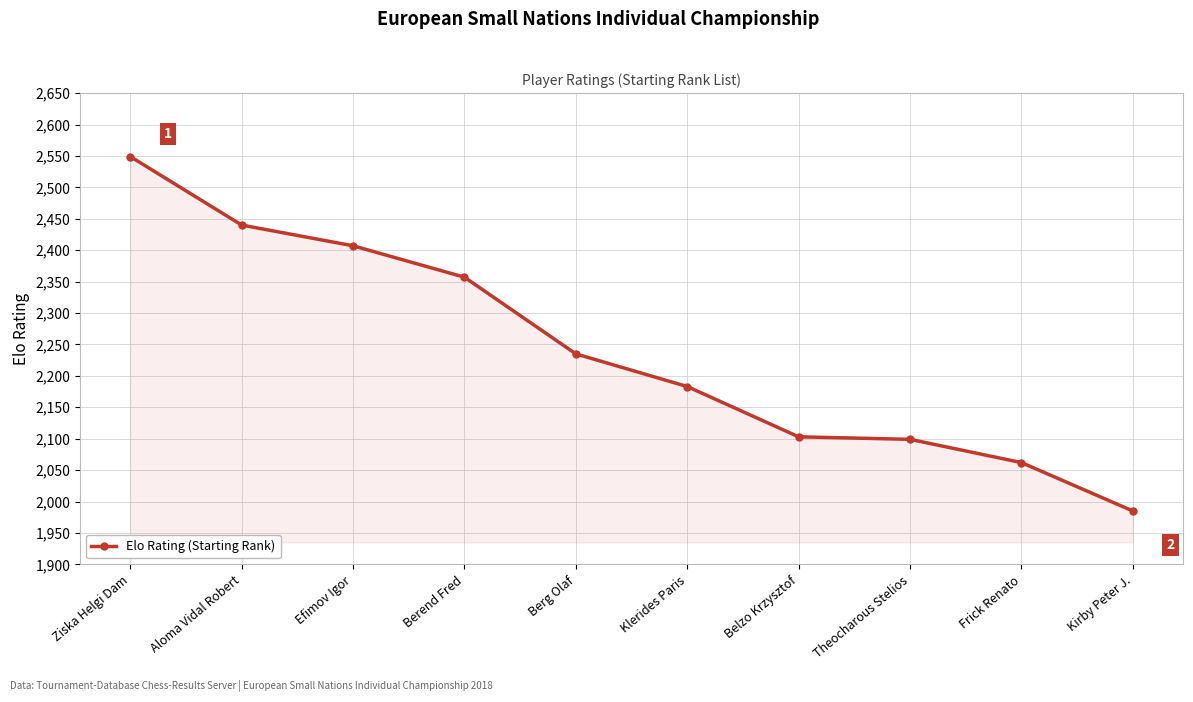

Where is the data nearest to the value 2267?

Berg Olaf